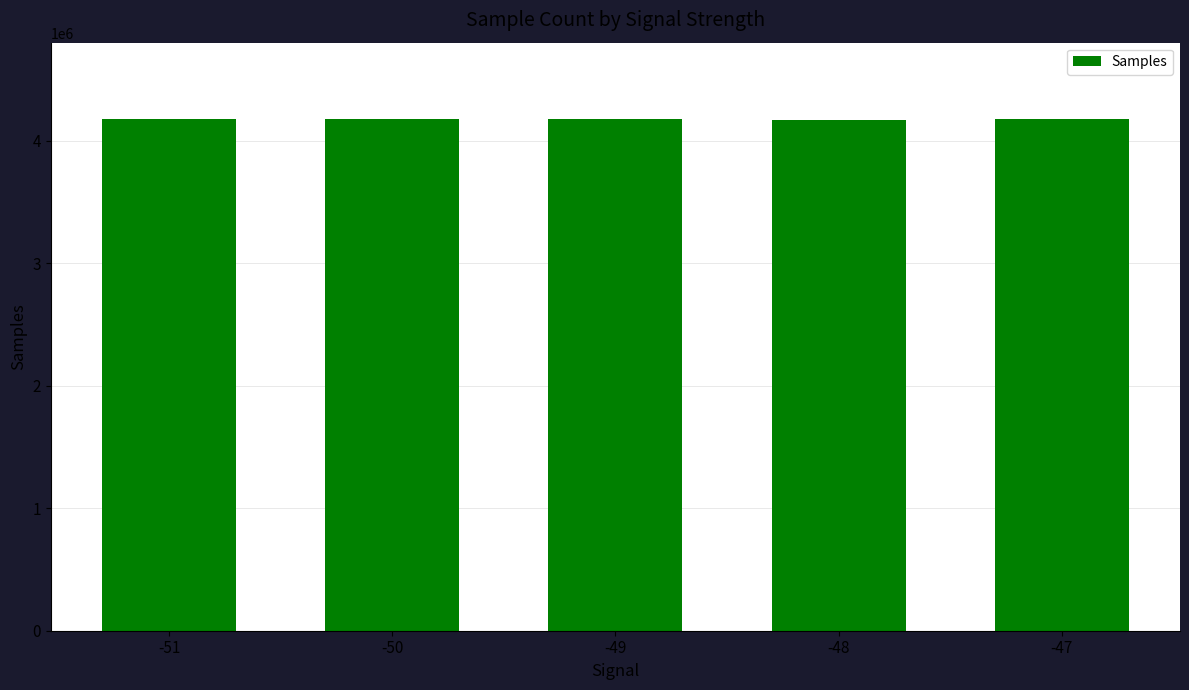

What is the ratio of the value at -48 to the value at -51?

1.0